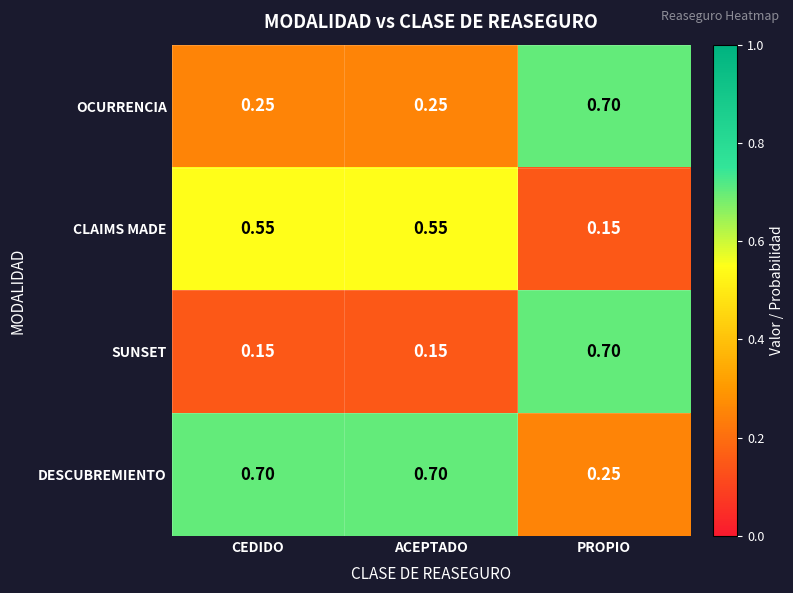

Which category has the highest value in the OCURRENCIA series?

PROPIO